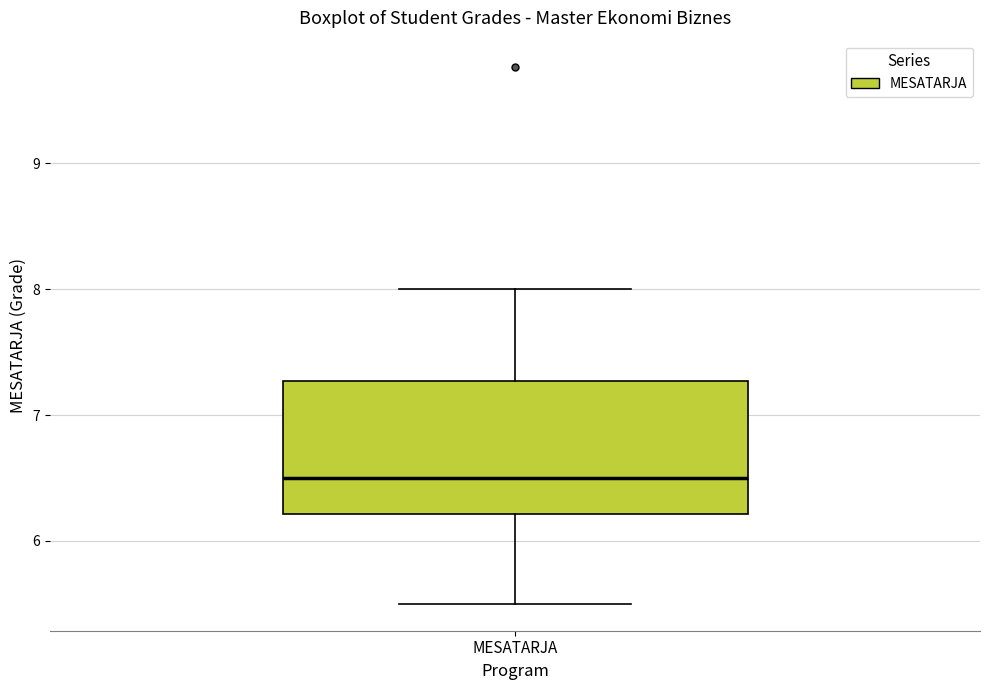

Where is the lower edge of the box for MESATARJA on the y-axis? The values are not printed on the chart, so give them approximately, as read against the axis.

6.2